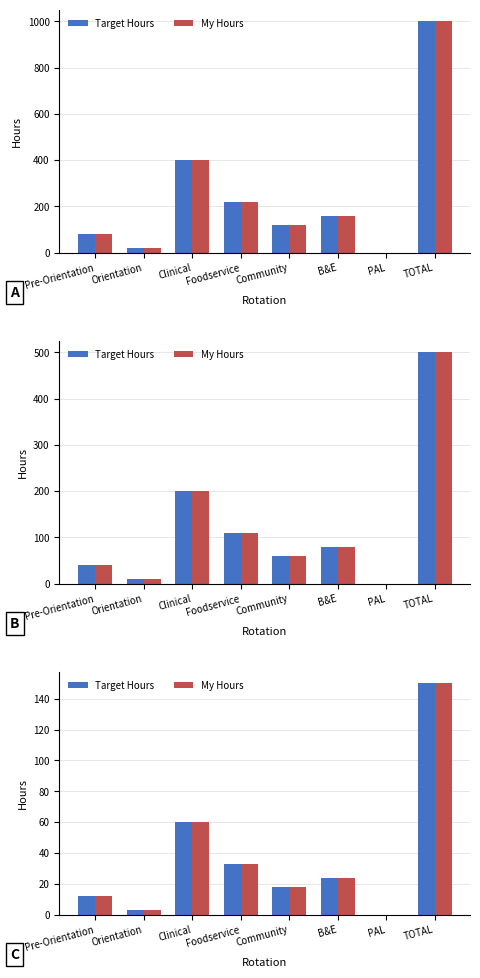

Are the bars horizontal?

No